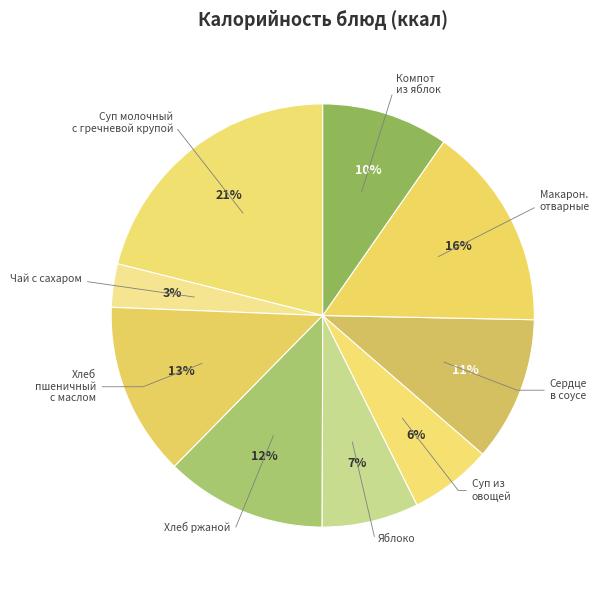

What percentage is the Макарон. отварные slice, to the nearest percent?

16%